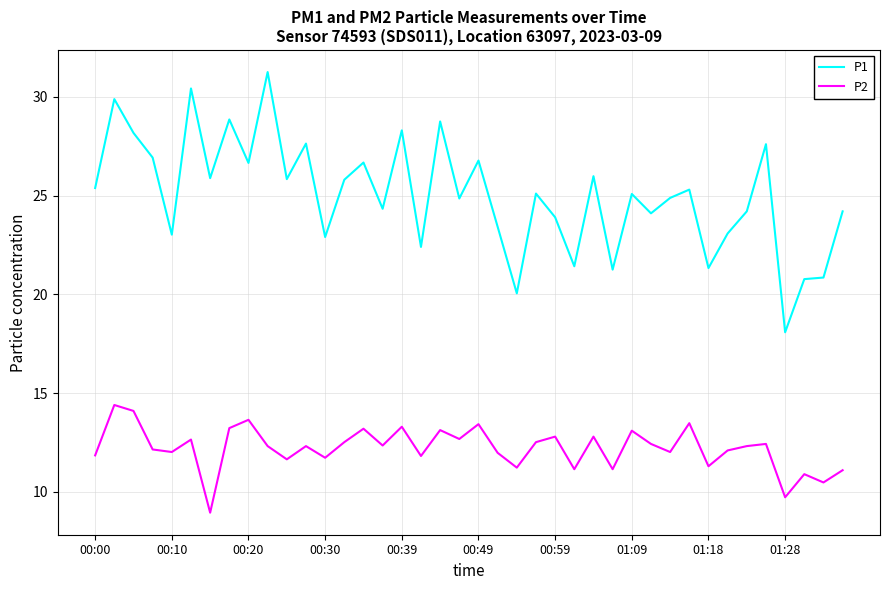

What is the highest value of the P2 series?

14.4